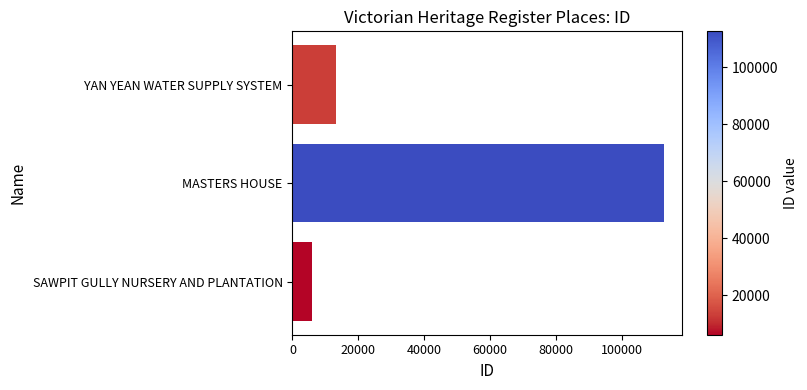

What is the sum of all values?

131833